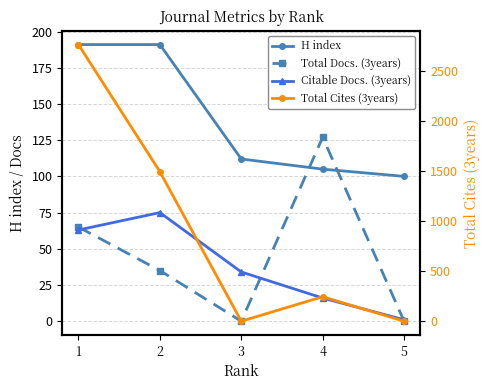

Is the value of Total Docs. (3years) at 1 greater than the value of H index at 5?

No